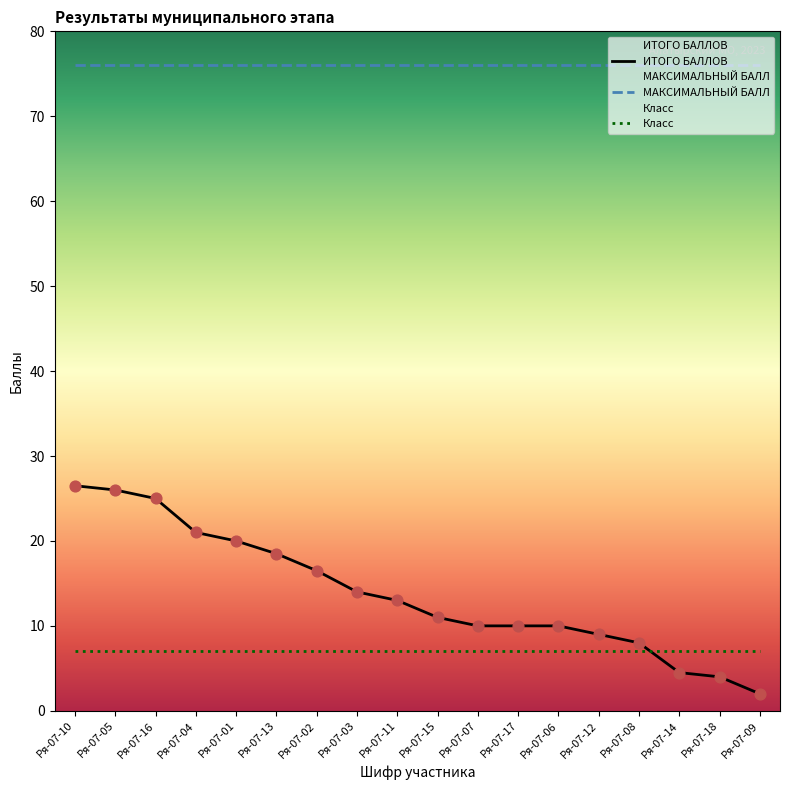

Which series contains the highest Y value?

МАКСИМАЛЬНЫЙ БАЛЛ